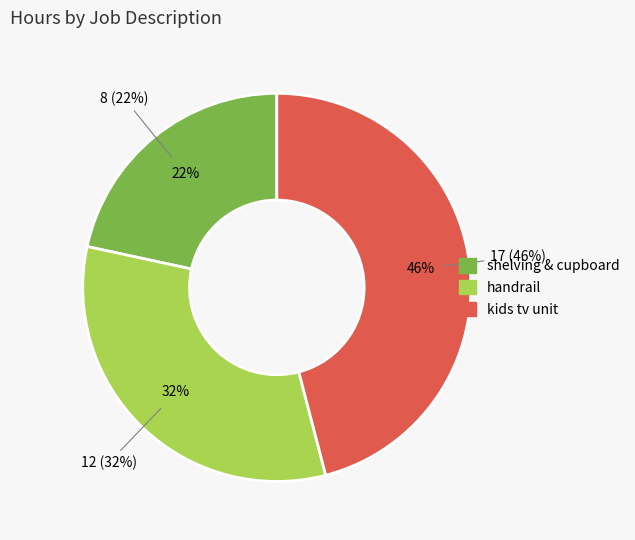

To the nearest percent, what portion does shelving & cupboard represent?

22%